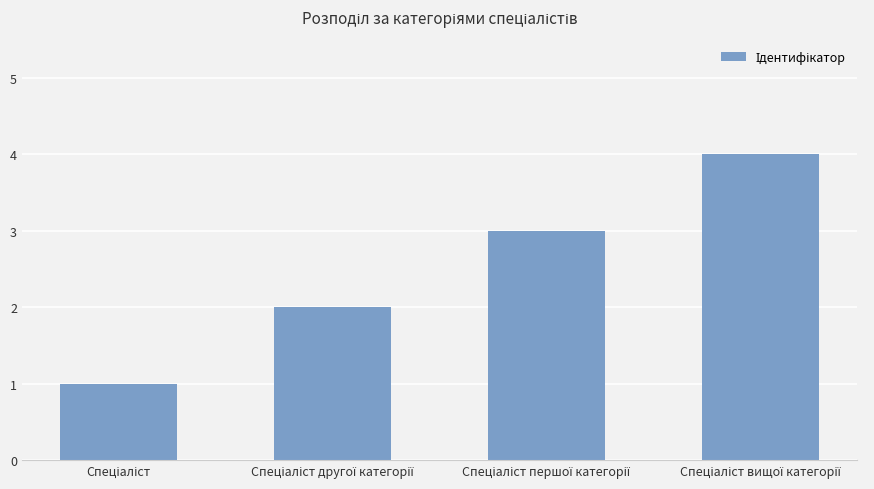

What is the greatest value displayed?

4